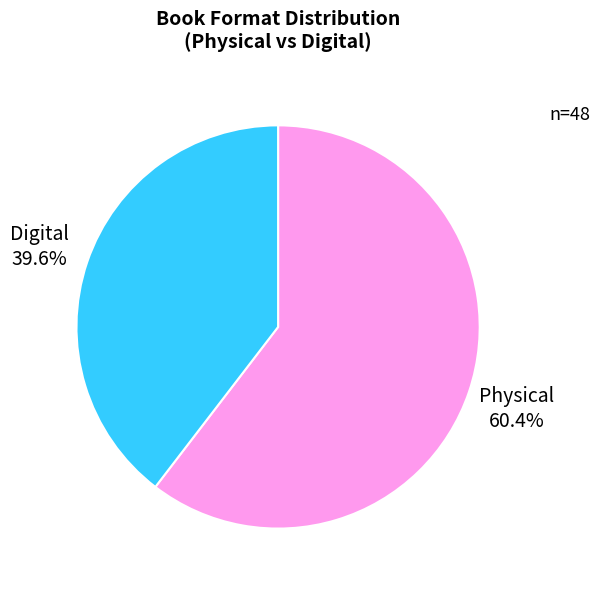

What is the ratio of the value at Physical to the value at Digital?

1.5